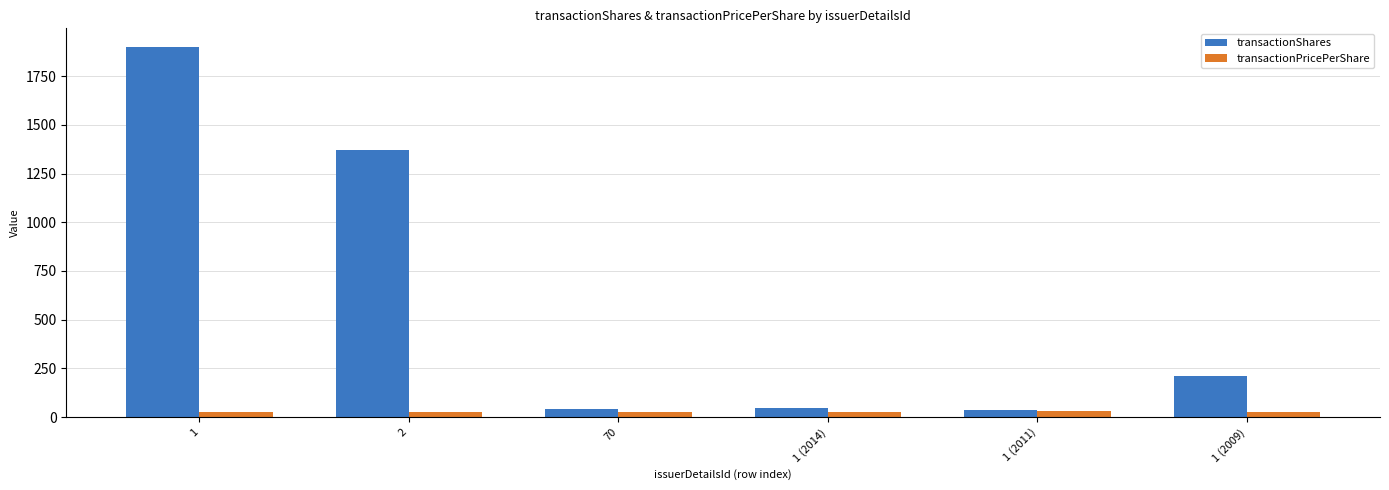

Are the bars grouped side by side (vs. stacked)?

Yes